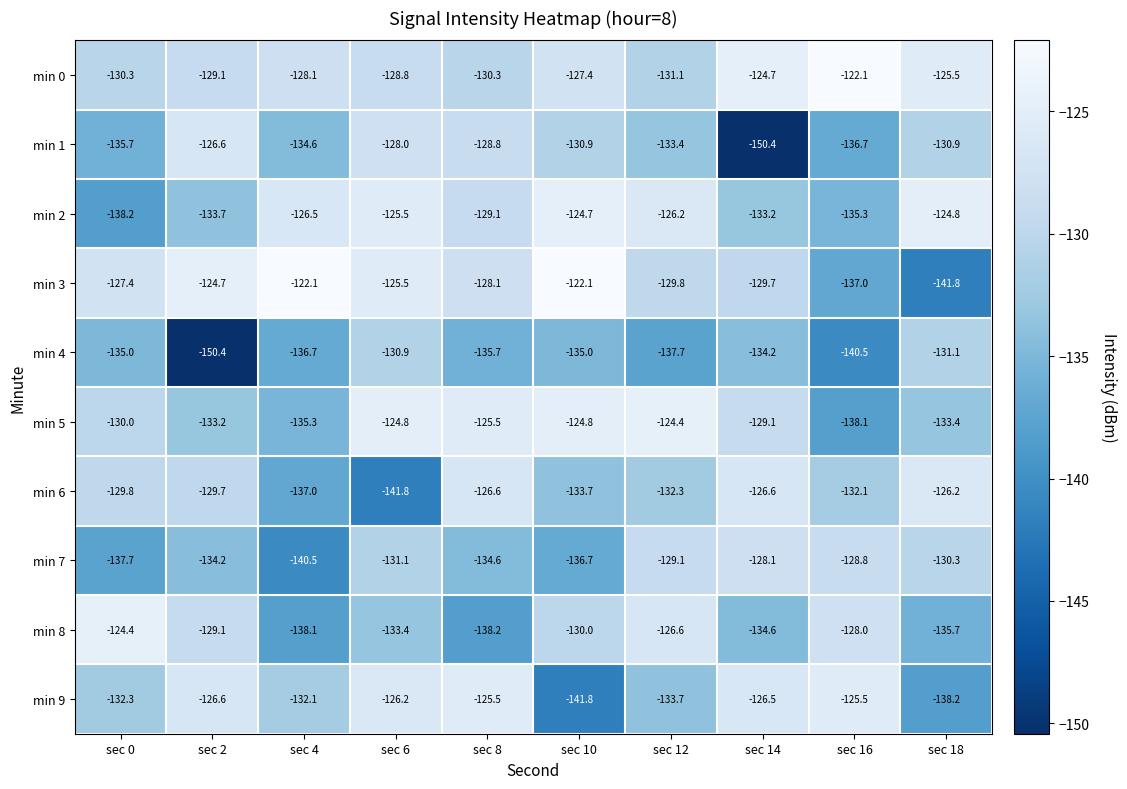

True or false: min 6 has a value of -183.1 at sec 8.

False